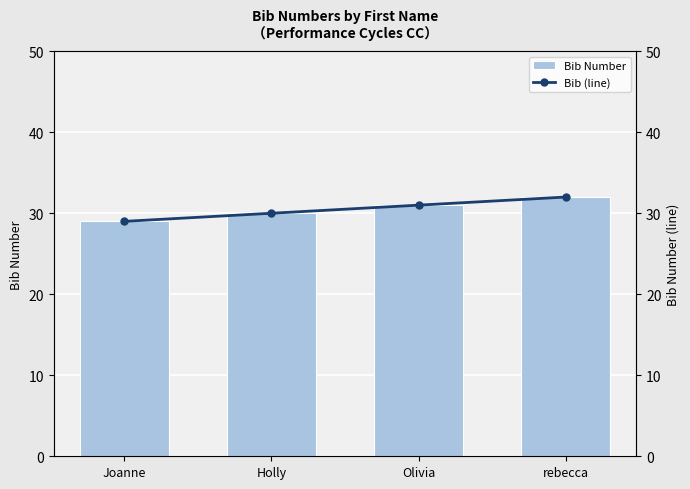

What are all the series names shown in the legend?

Bib Number, Bib (line)